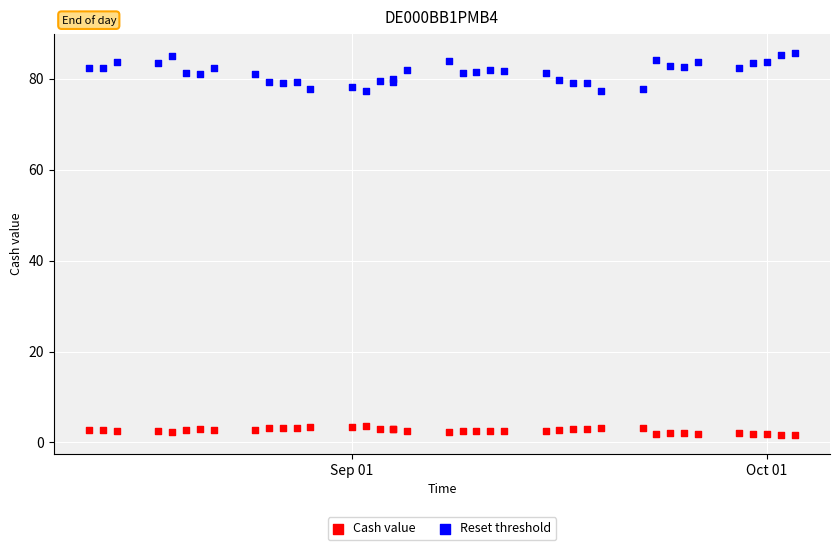

Which series has the largest Y range (max minus min)?

Reset threshold